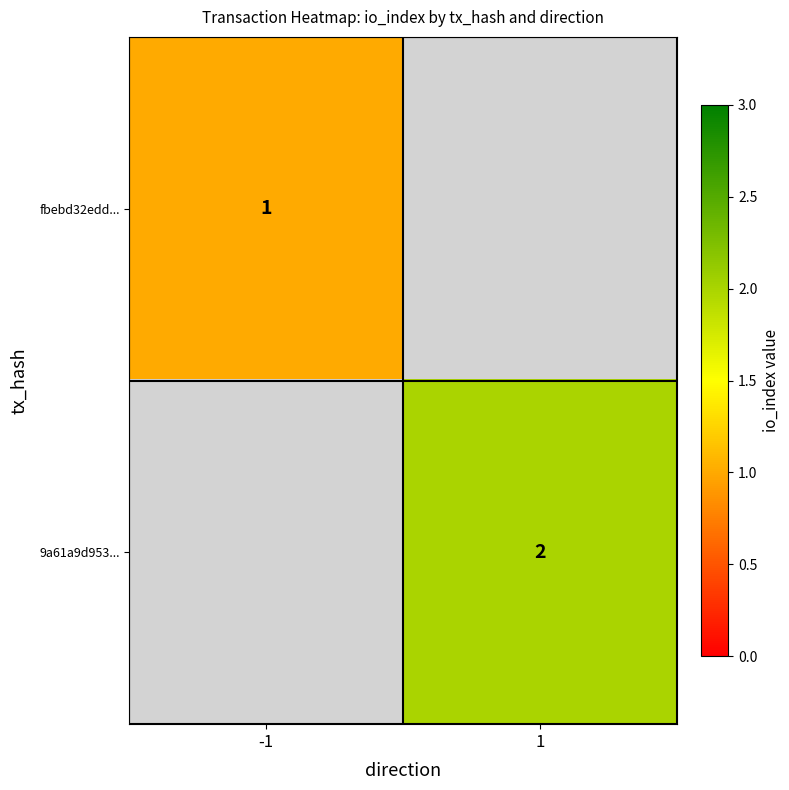

Is it true that fbebd32edd... equals 1 at -1?

True